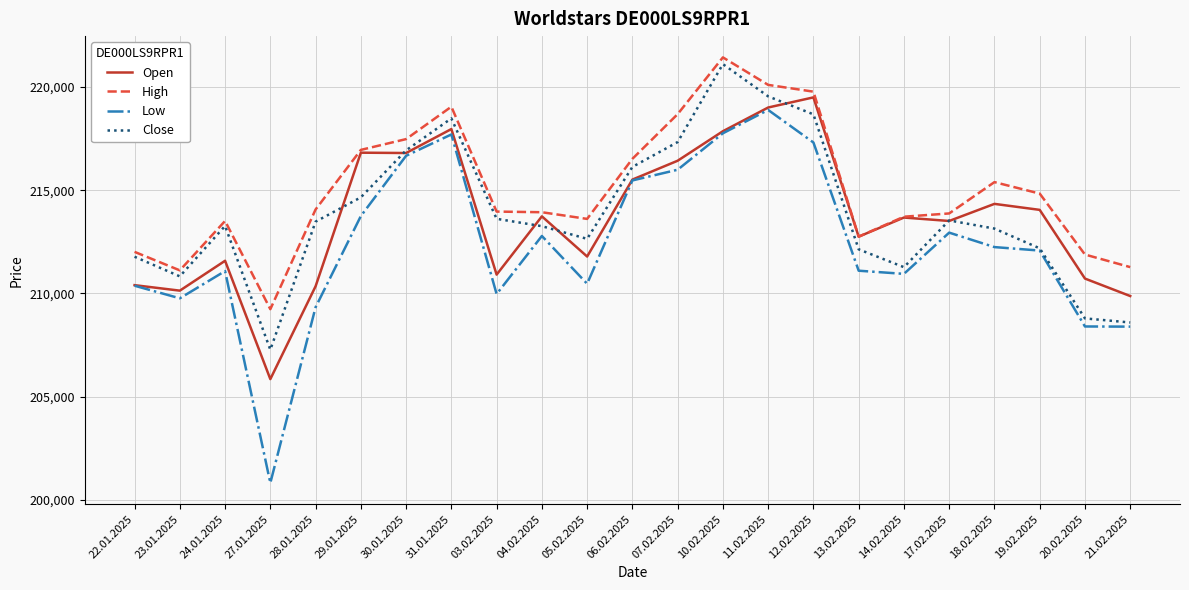

At which label does Close reach its peak?

10.02.2025